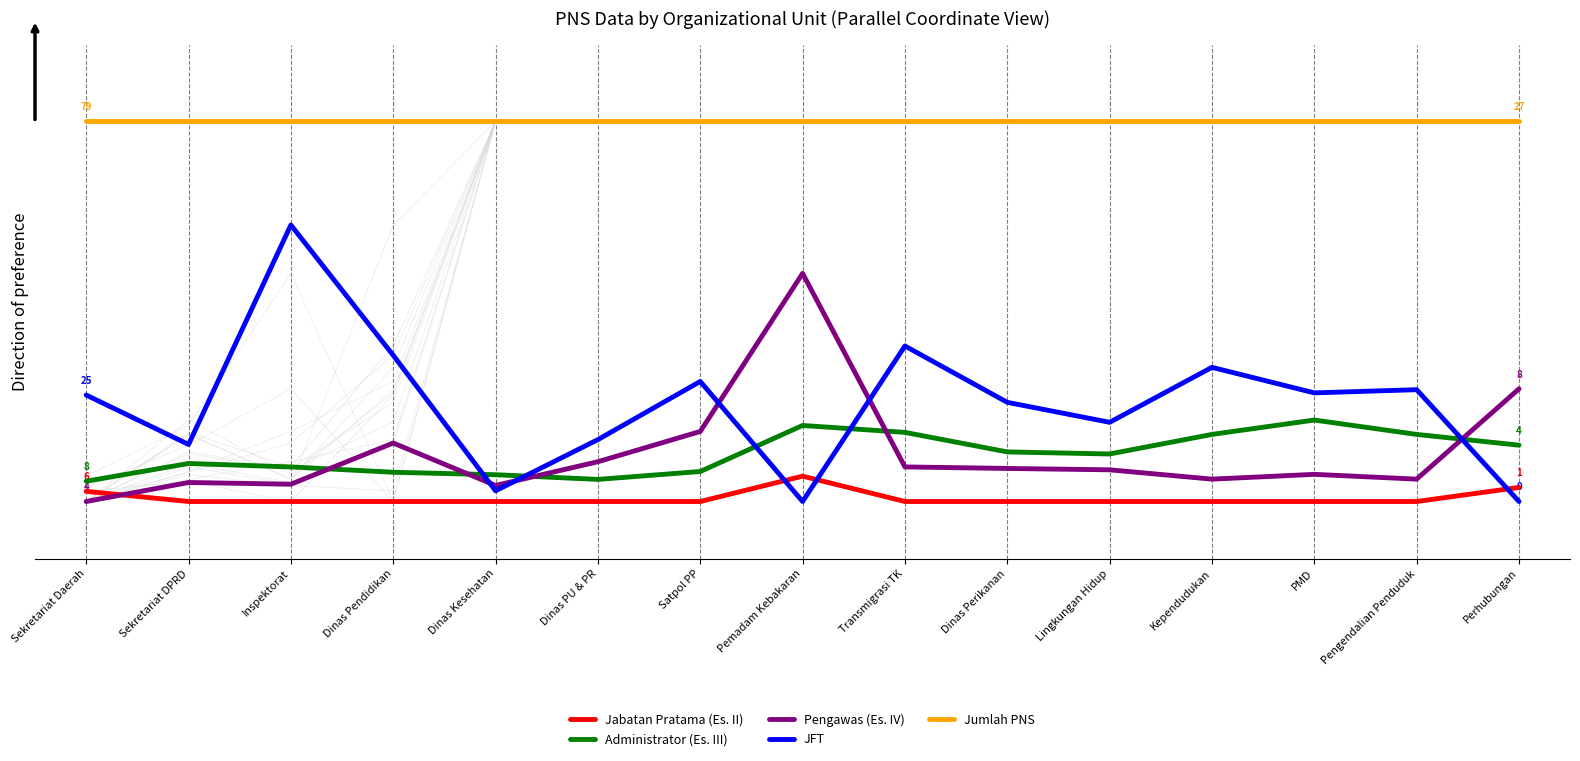

What is the value of the Pengawas (Es. IV) point at the 8th from the left?

0.6